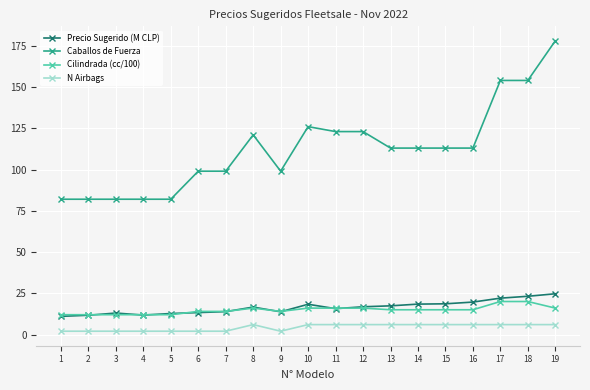

What is the highest value of the N Airbags series?

6.0